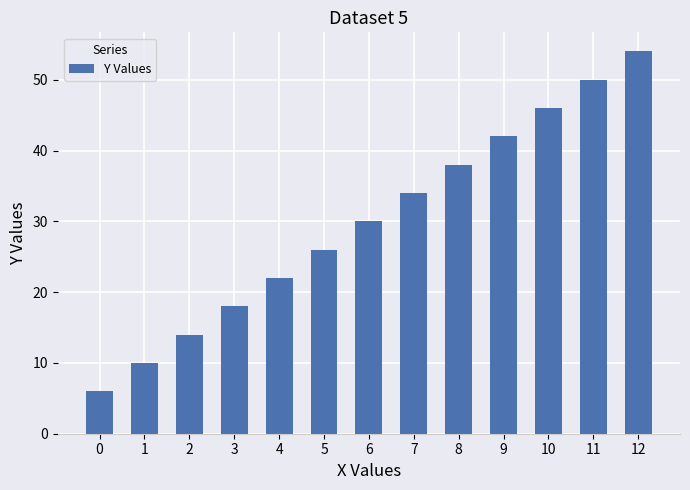

How many bars are there in total?

13